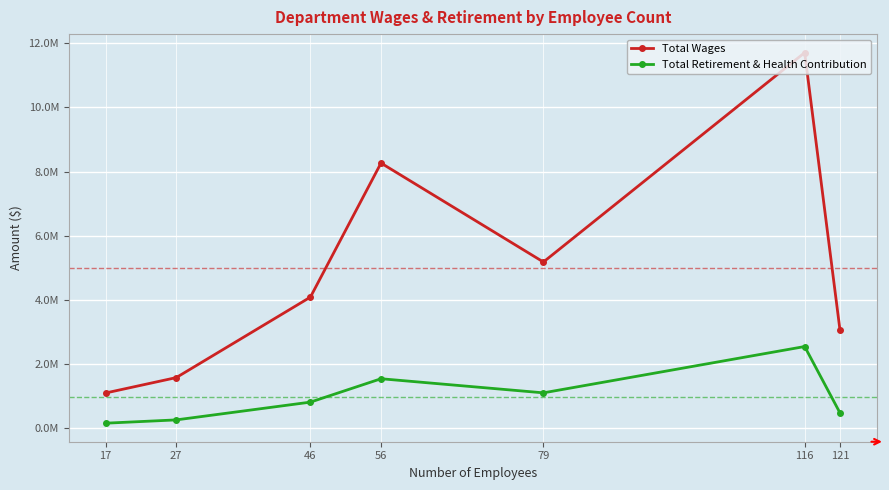

At which category does the chart reach its minimum across all series?

17